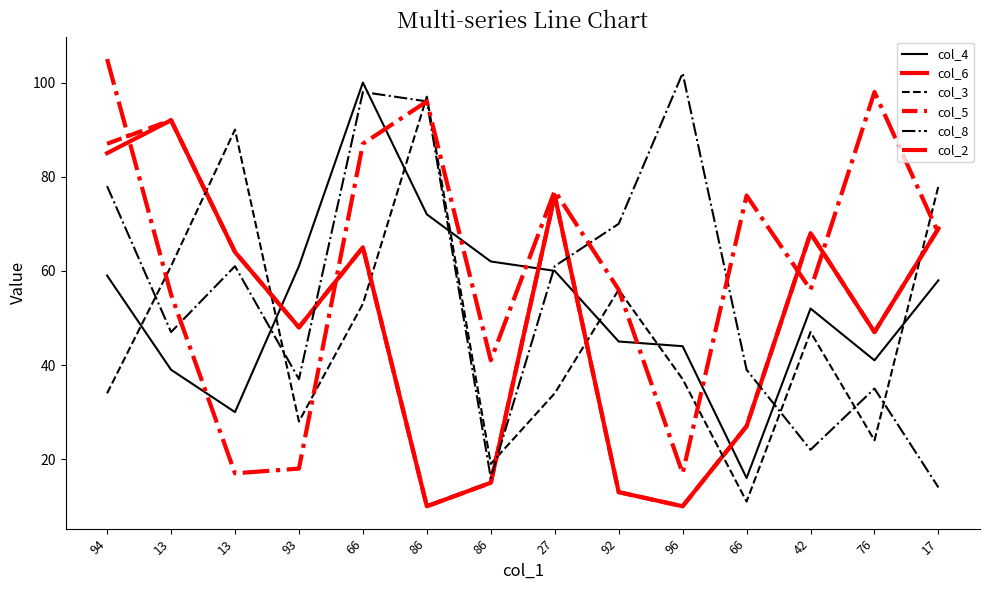

Is this an area chart (filled region under the line)?

No